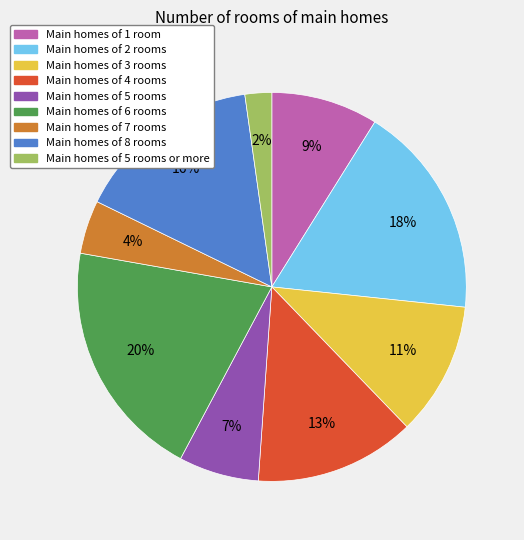

How many segments does this pie chart have?

9